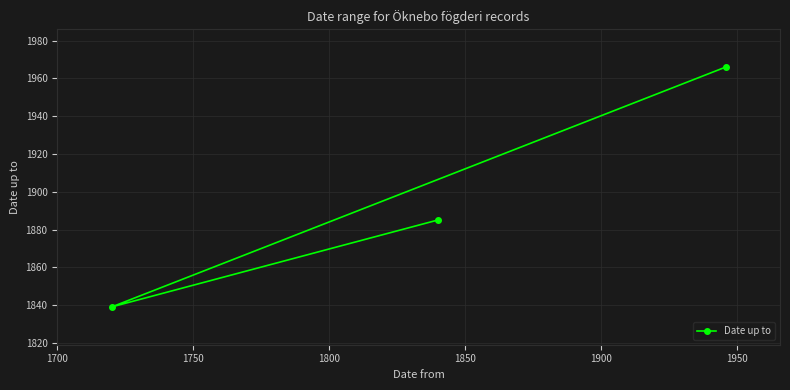

Reading left to right, list all the values displayed in this chart.

1839	1885	1966